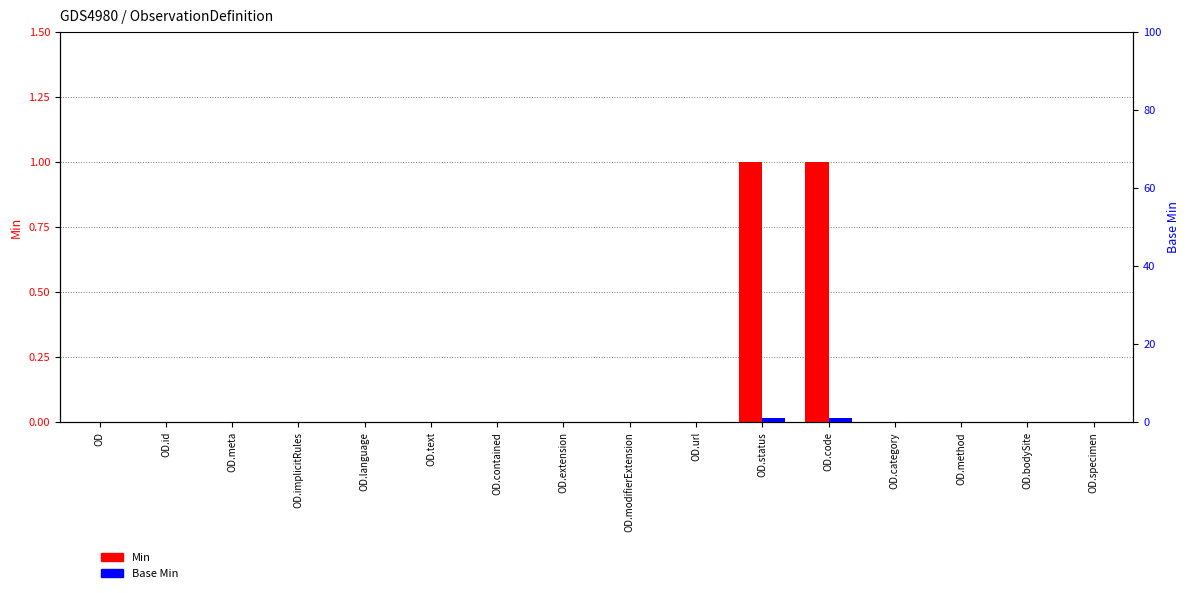

Rank the categories by Min value from lowest to highest.

OD, OD.id, OD.meta, OD.implicitRules, OD.language, OD.text, OD.contained, OD.extension, OD.modifierExtension, OD.url, OD.category, OD.method, OD.bodySite, OD.specimen, OD.status, OD.code